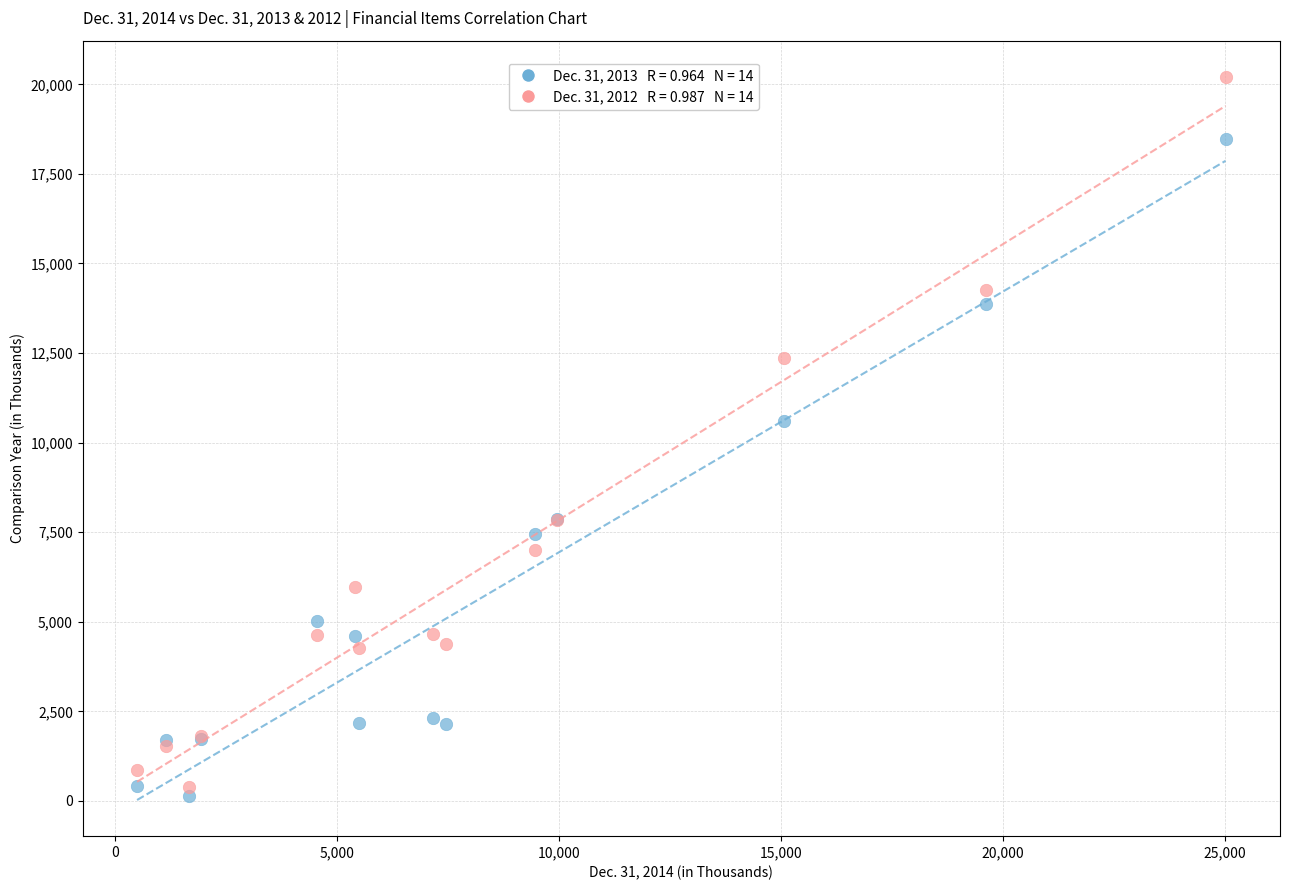

Across all series, what Y value is closest to 10173?

10609